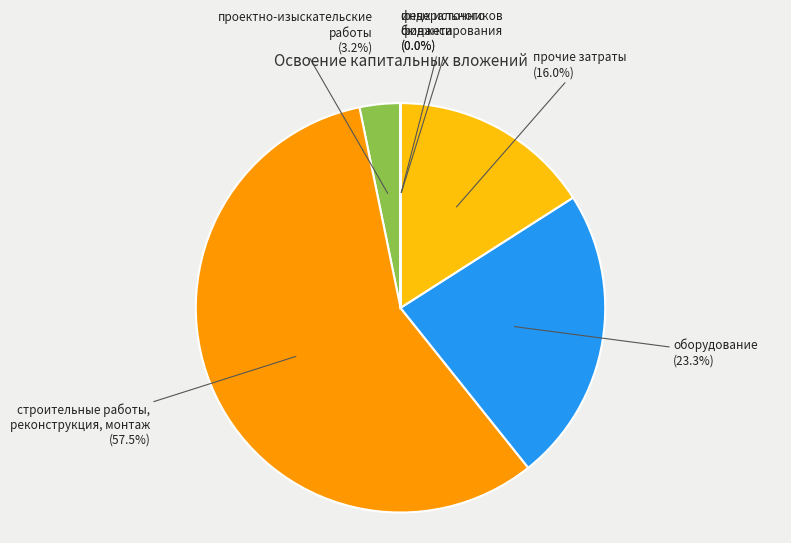

How many slices are in this pie chart?

6